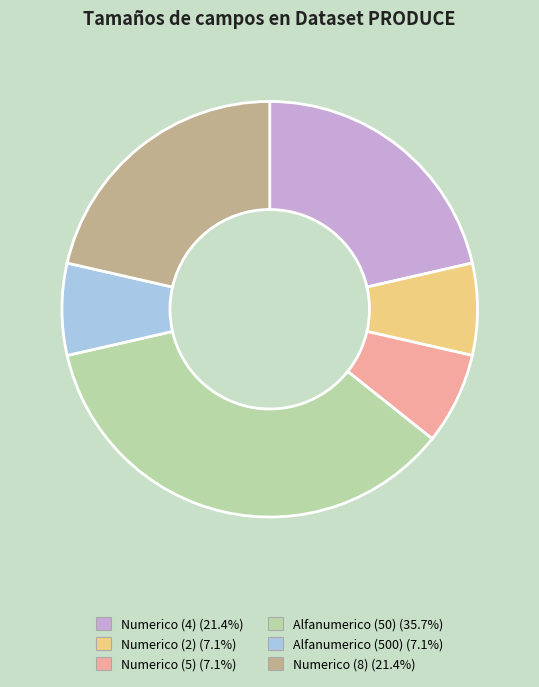

Is there any slice that represents more than half of the pie?

No